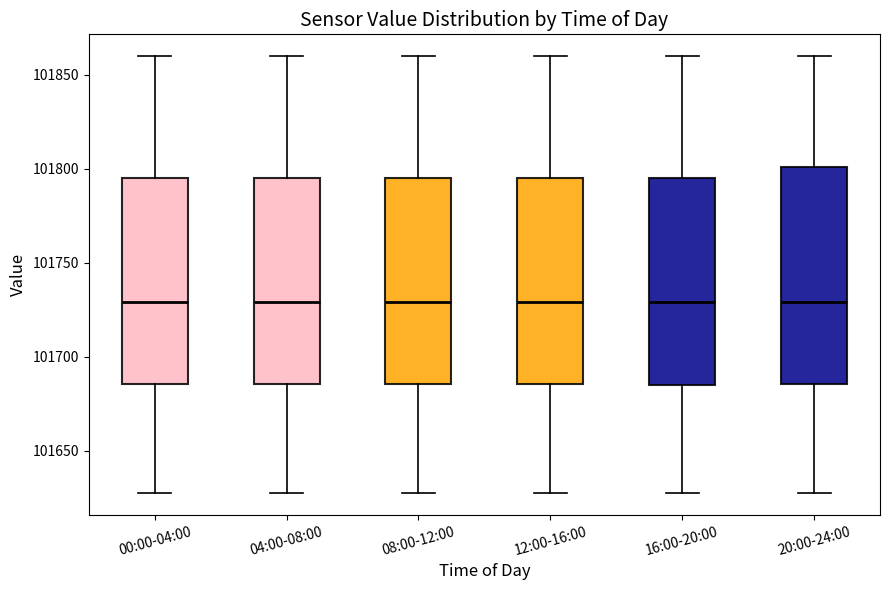

Reading left to right, transcribe this box plot: for each box, give where its median line is, the range the box spans, and where its two whiskers end, as read against the y-axis. The values are not printed on the chart, so give them approximately, as read against the axis.

00:00-04:00: median 101730, box 101685 to 101795, whiskers 101625 to 101860
04:00-08:00: median 101730, box 101685 to 101795, whiskers 101625 to 101860
08:00-12:00: median 101730, box 101685 to 101795, whiskers 101625 to 101860
12:00-16:00: median 101730, box 101685 to 101795, whiskers 101625 to 101860
16:00-20:00: median 101730, box 101685 to 101795, whiskers 101625 to 101860
20:00-24:00: median 101730, box 101685 to 101800, whiskers 101625 to 101860